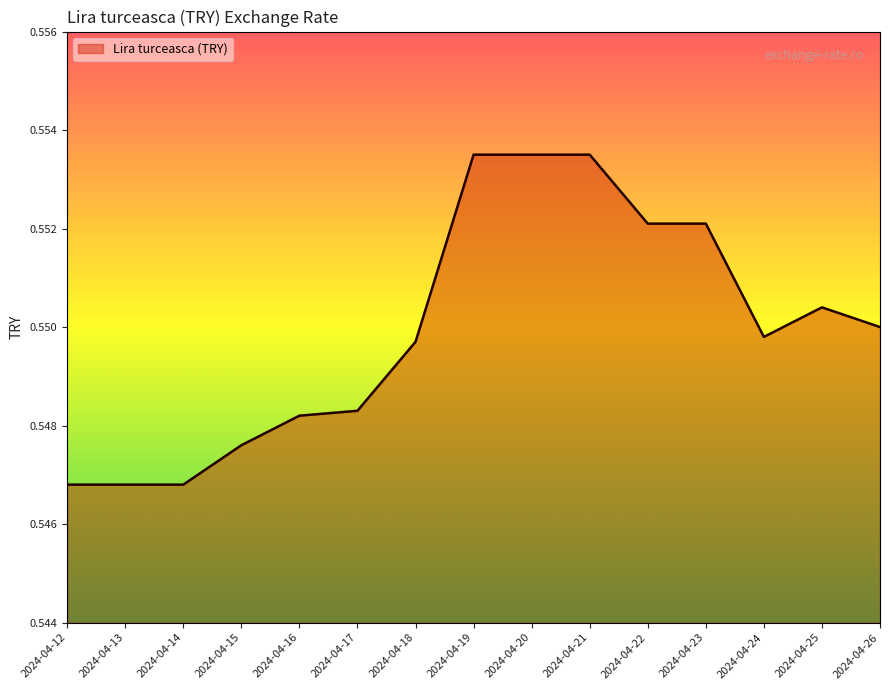

The value at 2024-04-22 is 0.3. True or false?

False